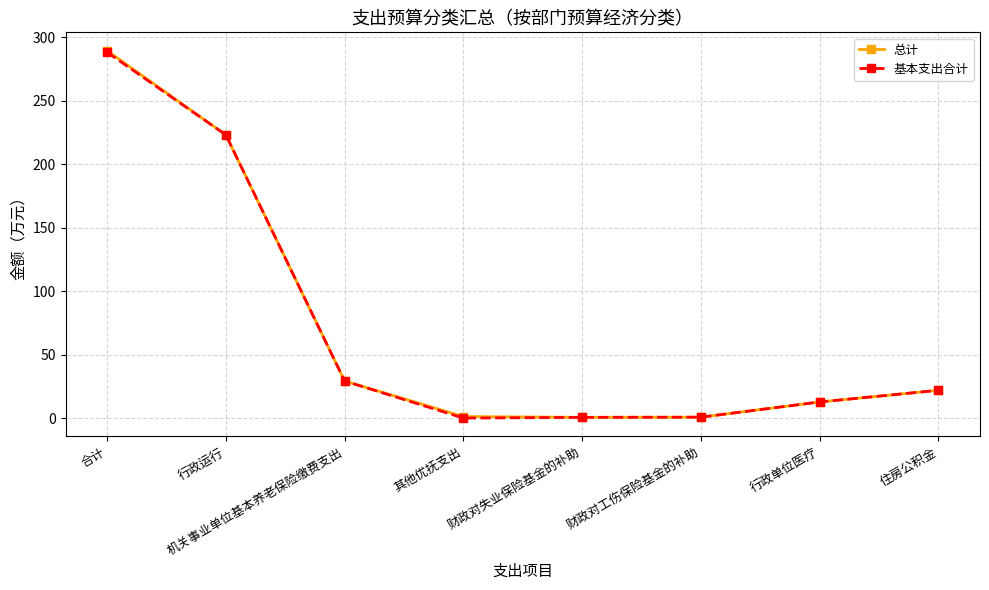

How many lines are shown in the chart?

2